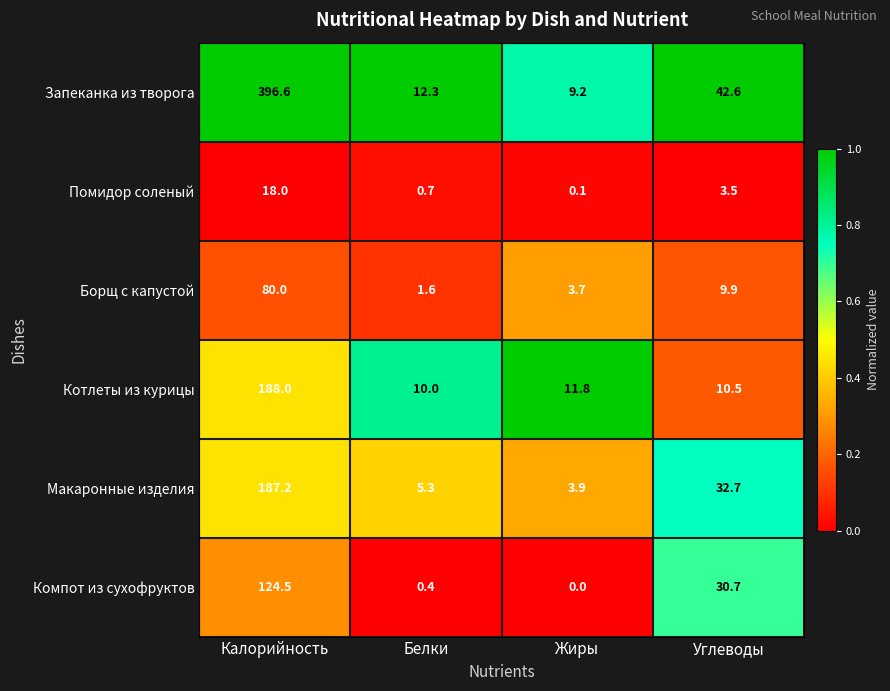

What is the total value across all series at Калорийность?

994.3